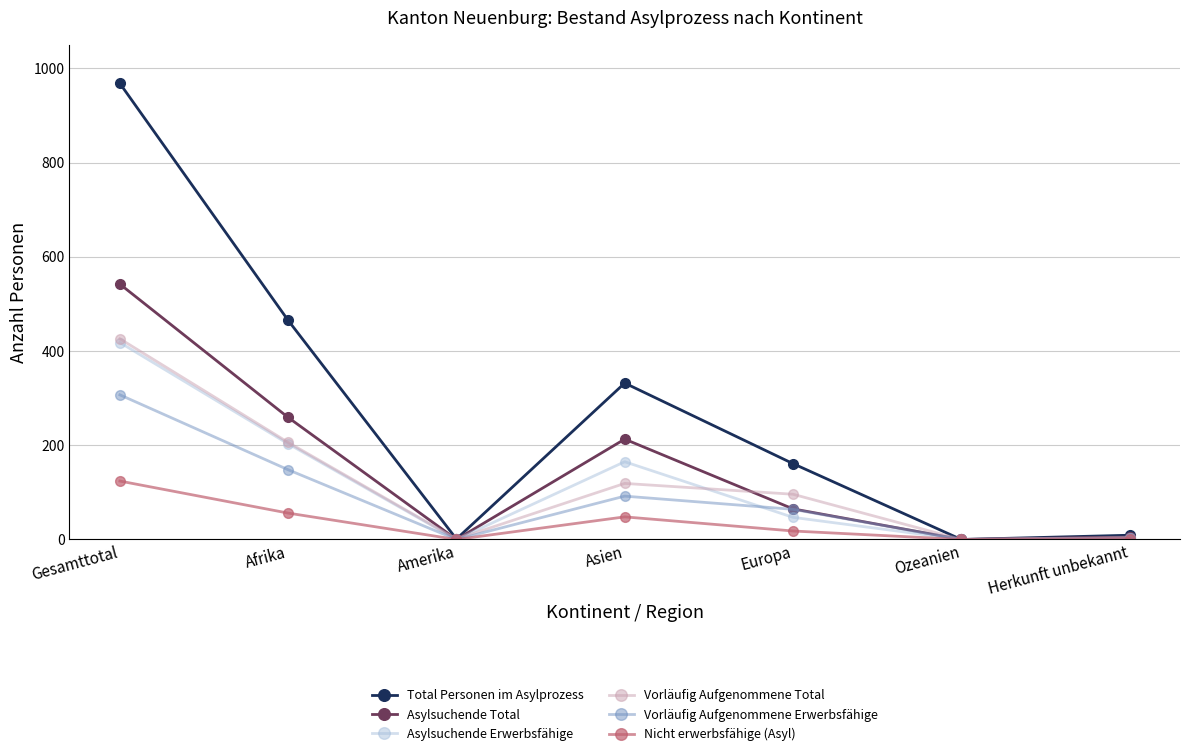

Which category has the highest value in the Vorläufig Aufgenommene Erwerbsfähige series?

Gesamttotal